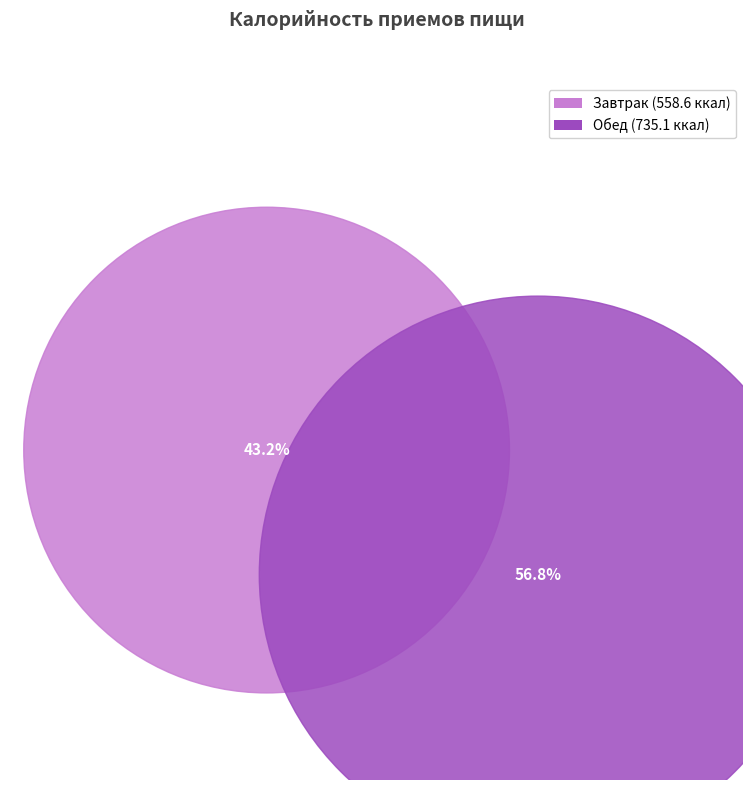

Is it true that Завтрак is 52% of the pie?

False